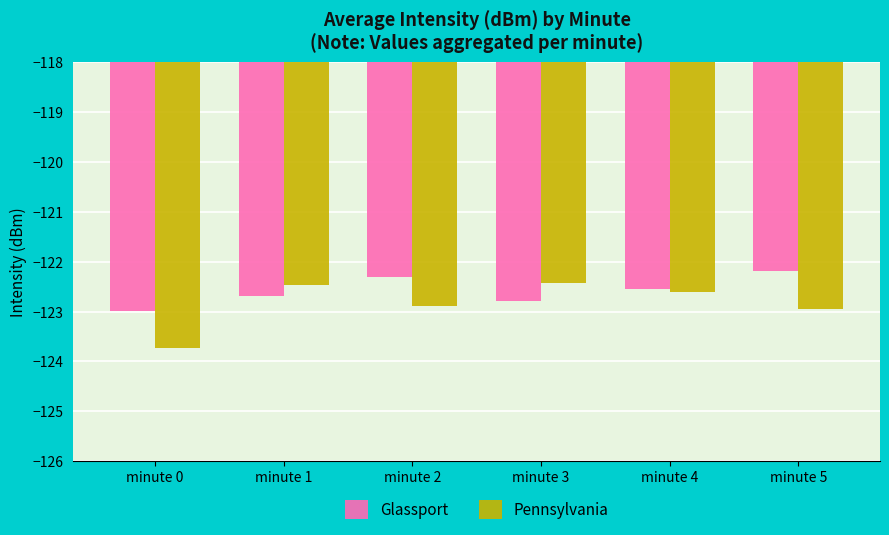

At which label does Glassport reach its peak?

minute 5